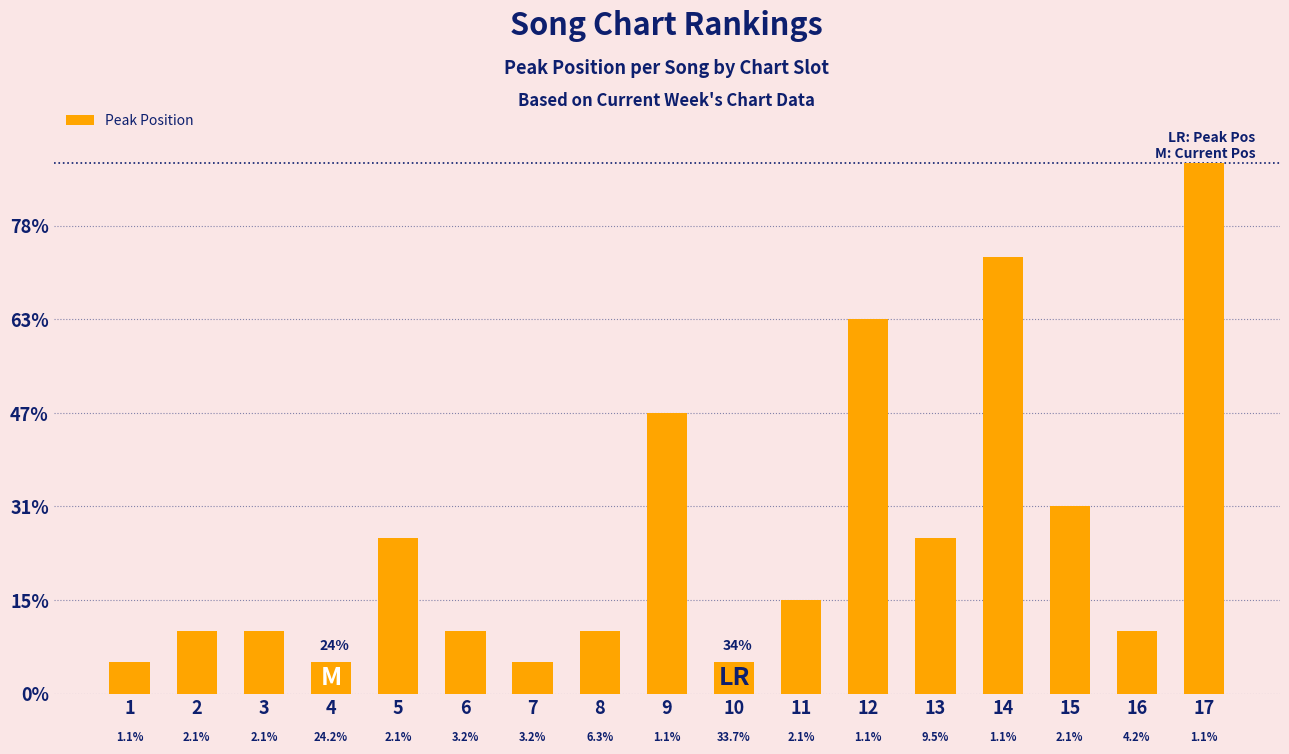

Which has a higher value, 8 or 1?

8